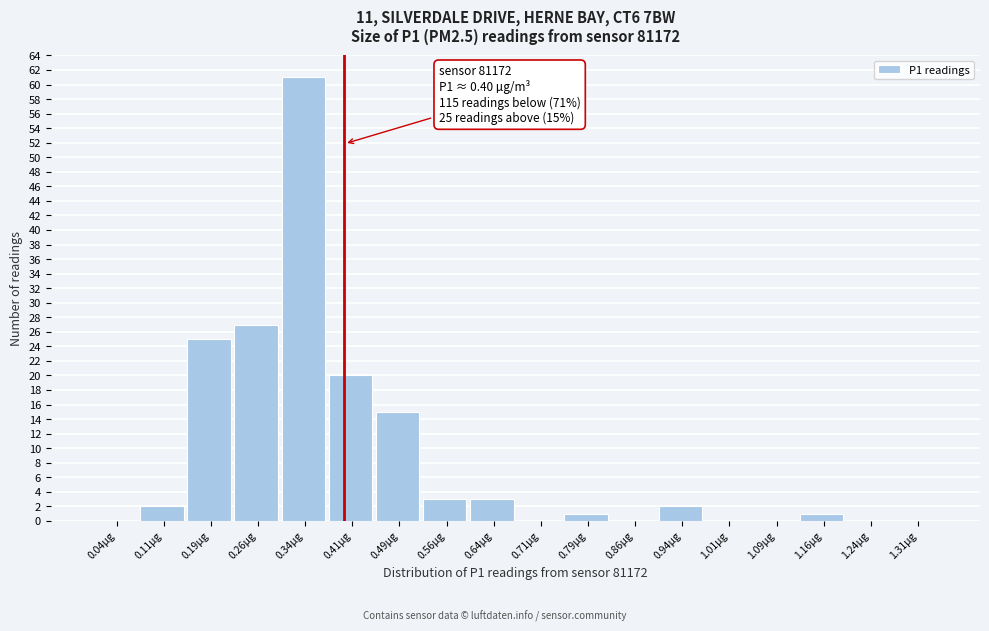

Over which range of the x-axis is the bar tallest?

0.300 to 0.375